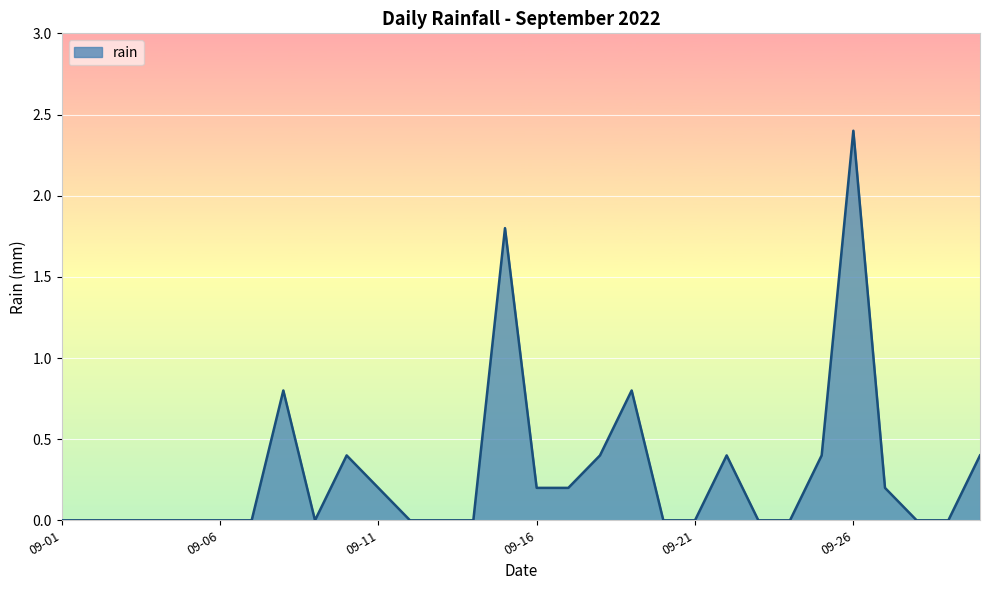

What is the difference between the maximum and minimum values?

2.4